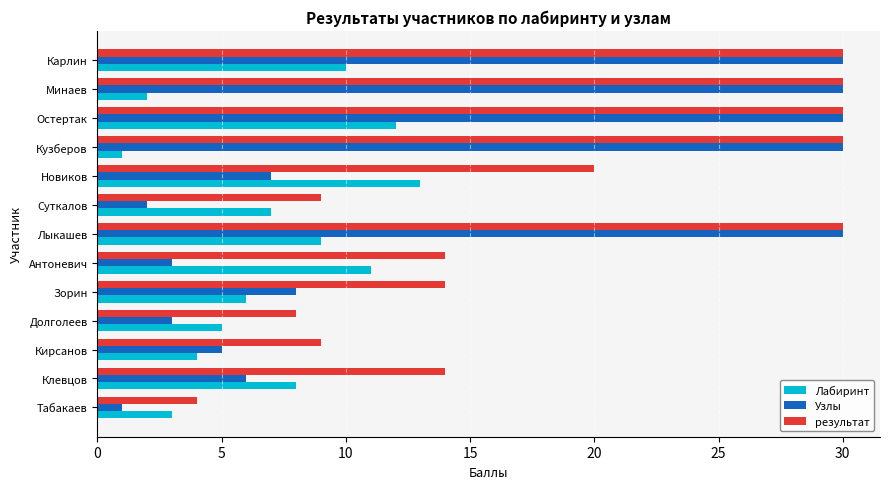

What is the difference between the maximum and minimum values in the результат series?

26